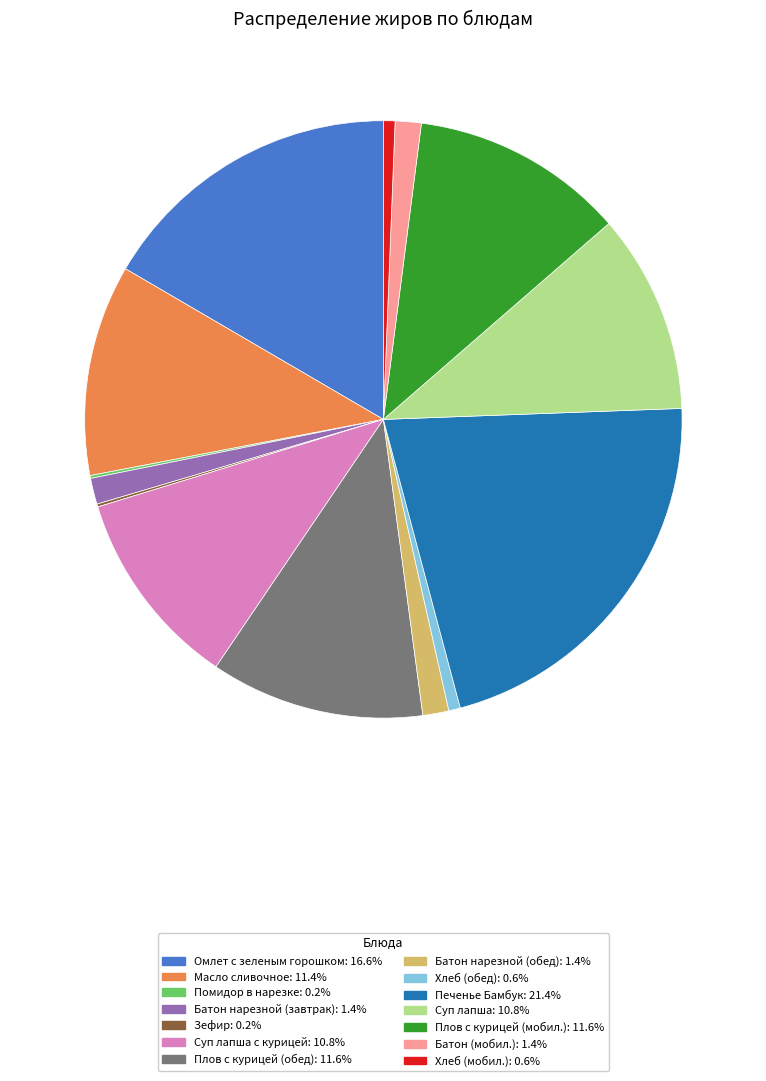

Is there a majority slice in this chart?

No